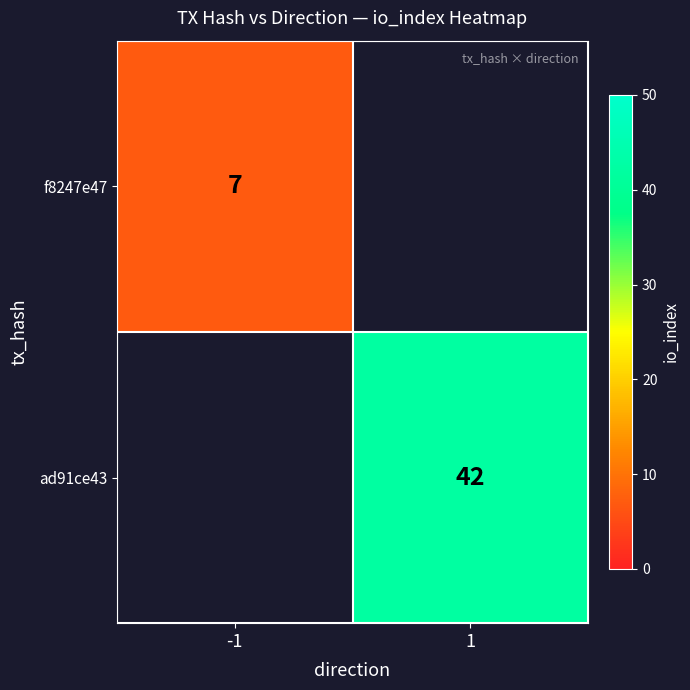

True or false: ad91ce43 has a value of 17 at 1.

False